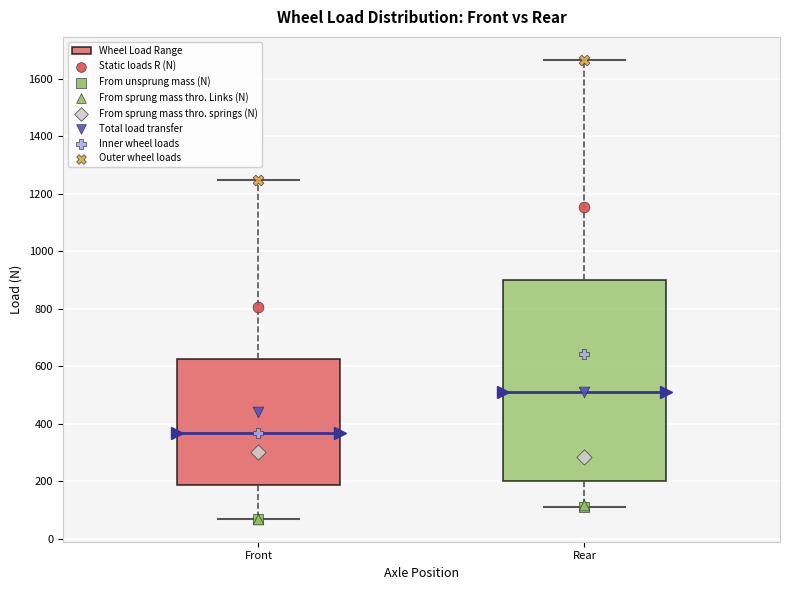

Comparing the boxes themselves (not the whiskers), which one is the tallest?

Rear